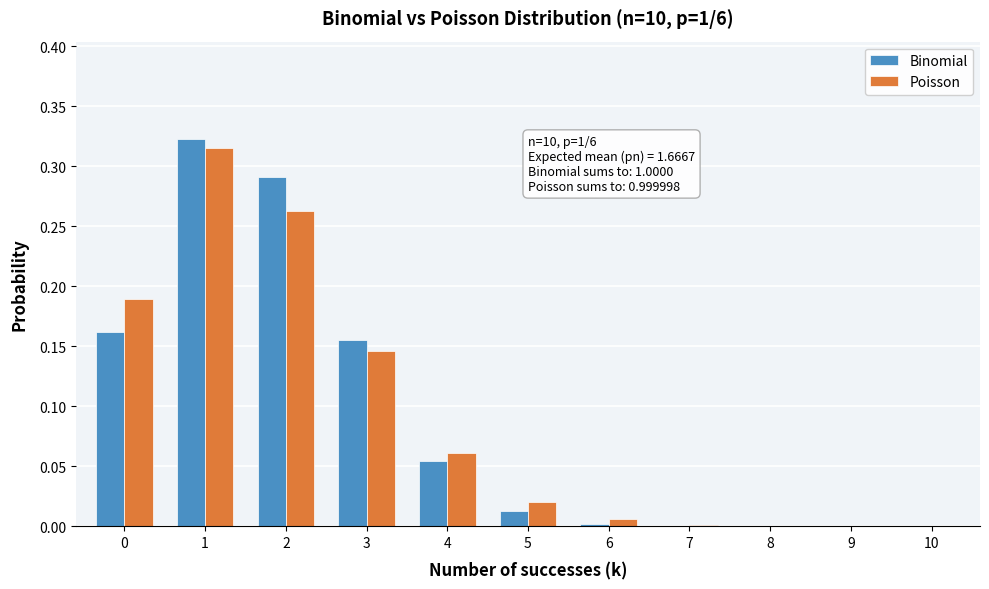

Is the value of Binomial at 2 greater than the value of Poisson at 9?

Yes